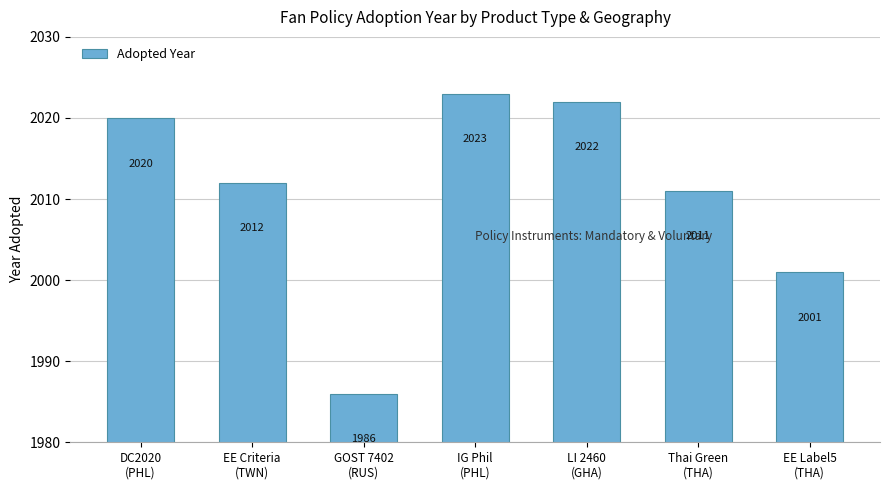

List the labels in order of value, largest first.

IG Phil
(PHL), LI 2460
(GHA), DC2020
(PHL), EE Criteria
(TWN), Thai Green
(THA), EE Label5
(THA), GOST 7402
(RUS)